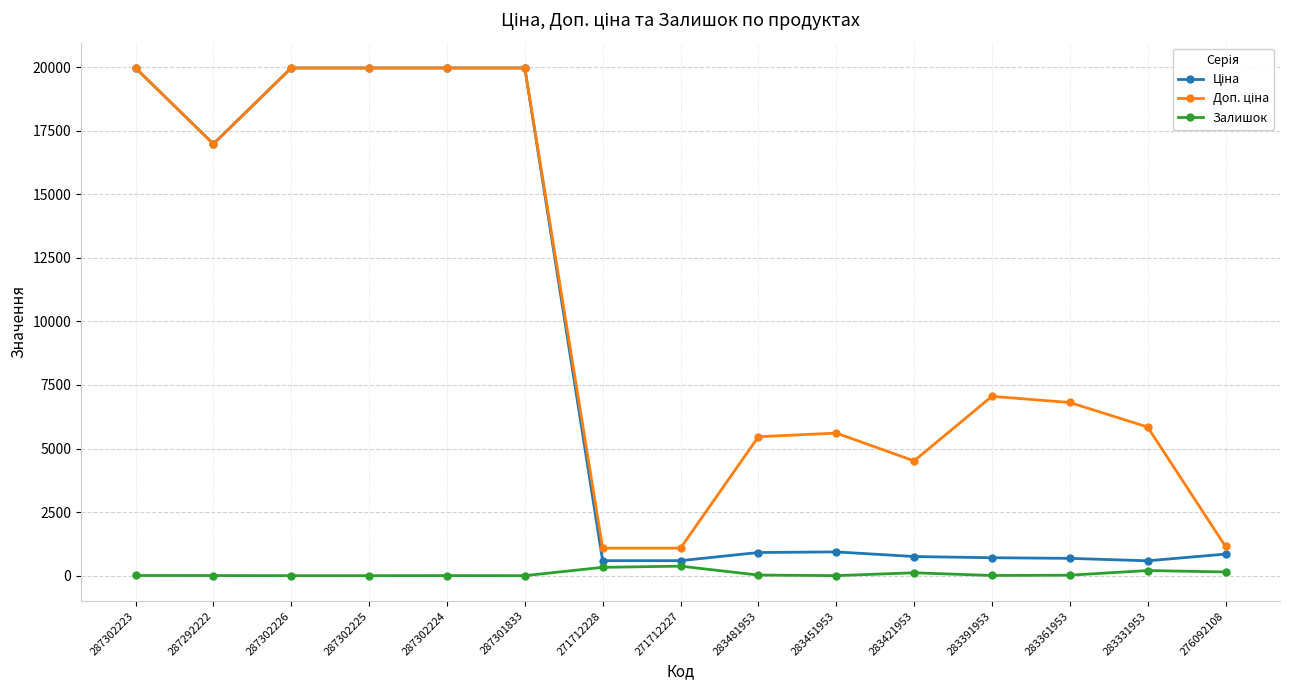

At how many categories does at least one series exceed 9783?

6